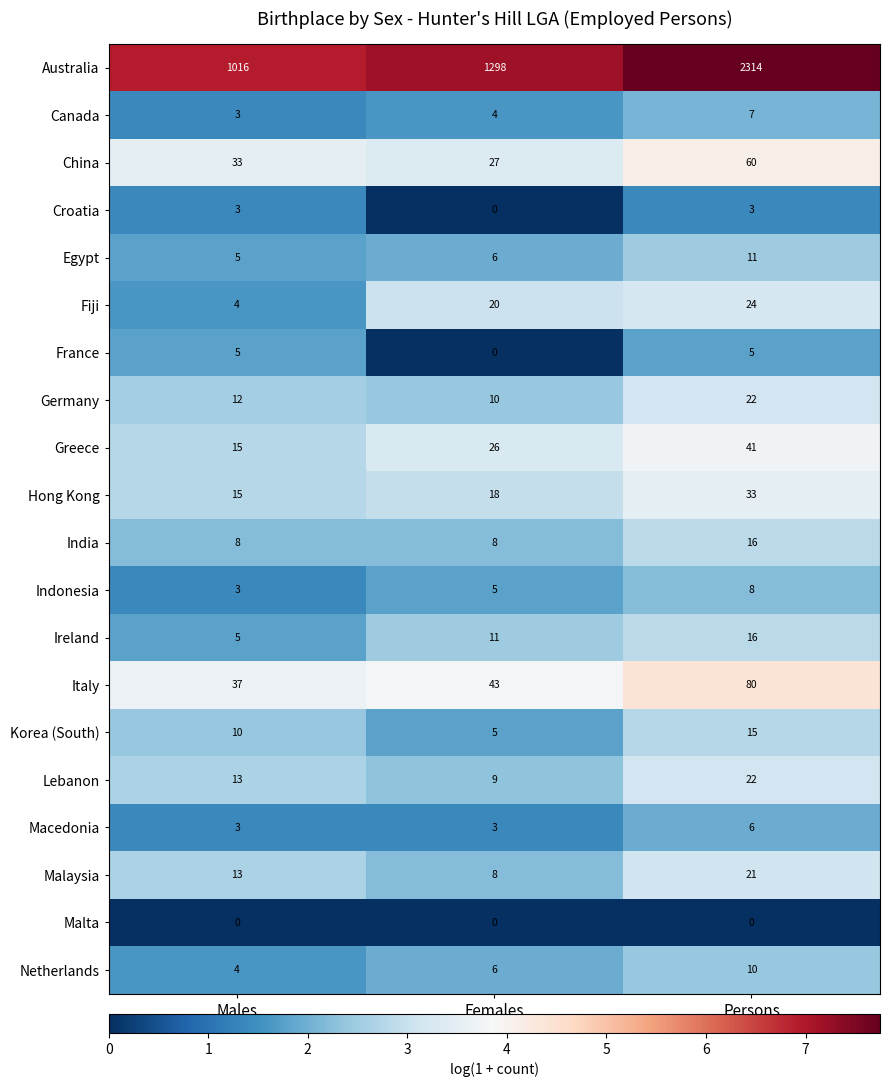

Which series has the largest range (max minus min)?

Australia